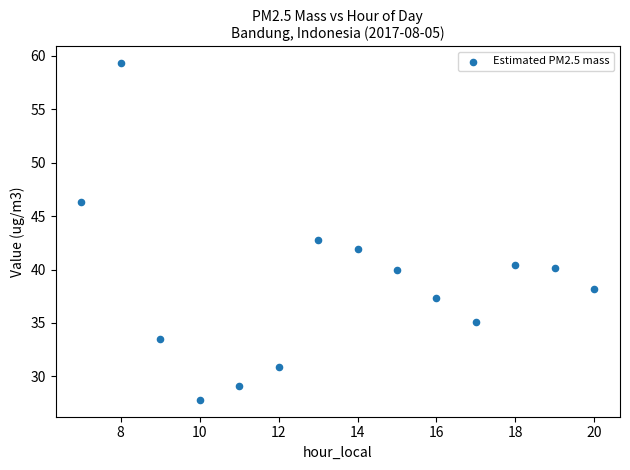

What is the range of X values (max minus min)?

13.0